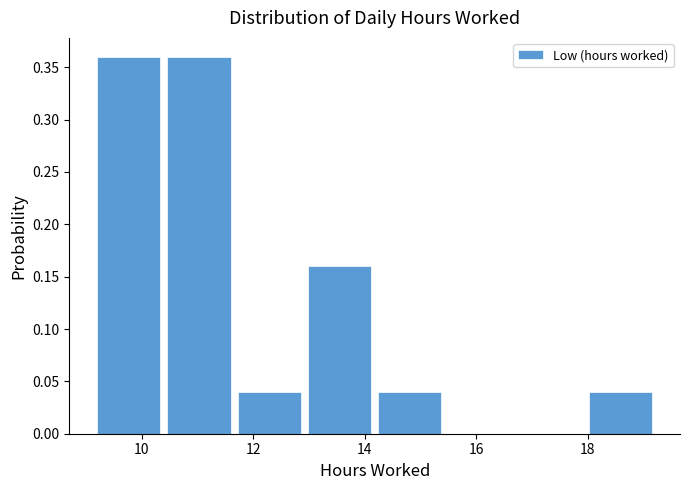

Reading left to right, list every bar in this chart as the range it spans on the x-axis followed by its height. Neither the bar edges nor the heights are printed on the chart, so give them approximately, as read against the axes.

9.20 to 10.46: 0.36
10.46 to 11.72: 0.36
11.72 to 12.98: 0.04
12.98 to 14.24: 0.16
14.24 to 15.50: 0.04
15.50 to 16.76: 0
16.76 to 18.02: 0
18.02 to 19.28: 0.04